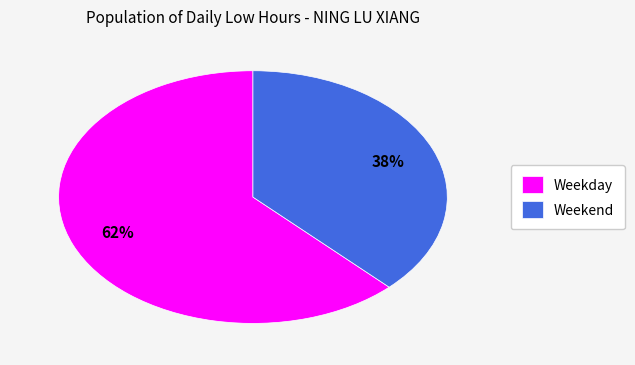

How many slices are in this pie chart?

2